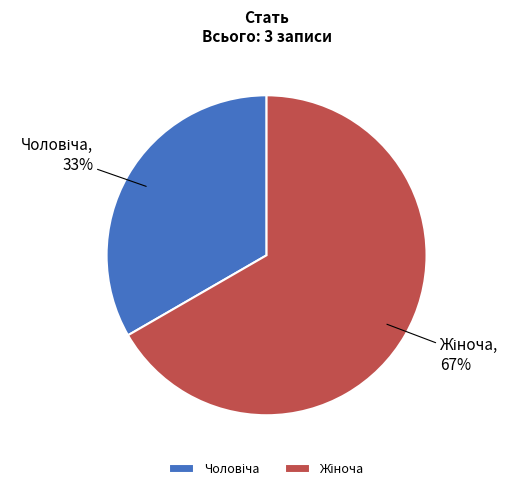

To the nearest percent, what is the average slice percentage?

50%